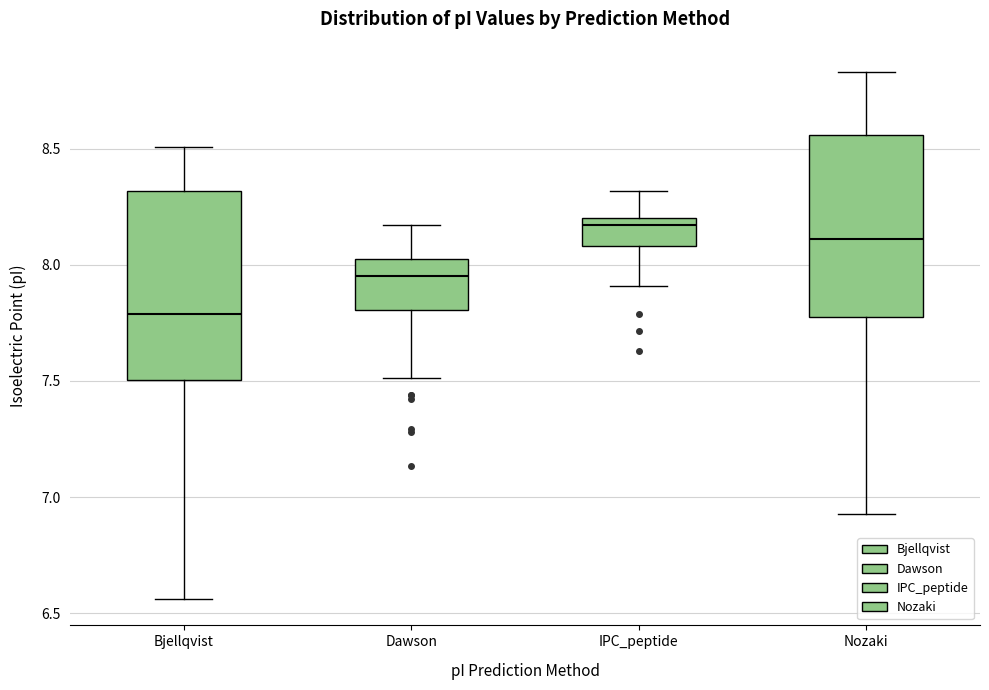

Which box has the highest median line?

IPC_peptide